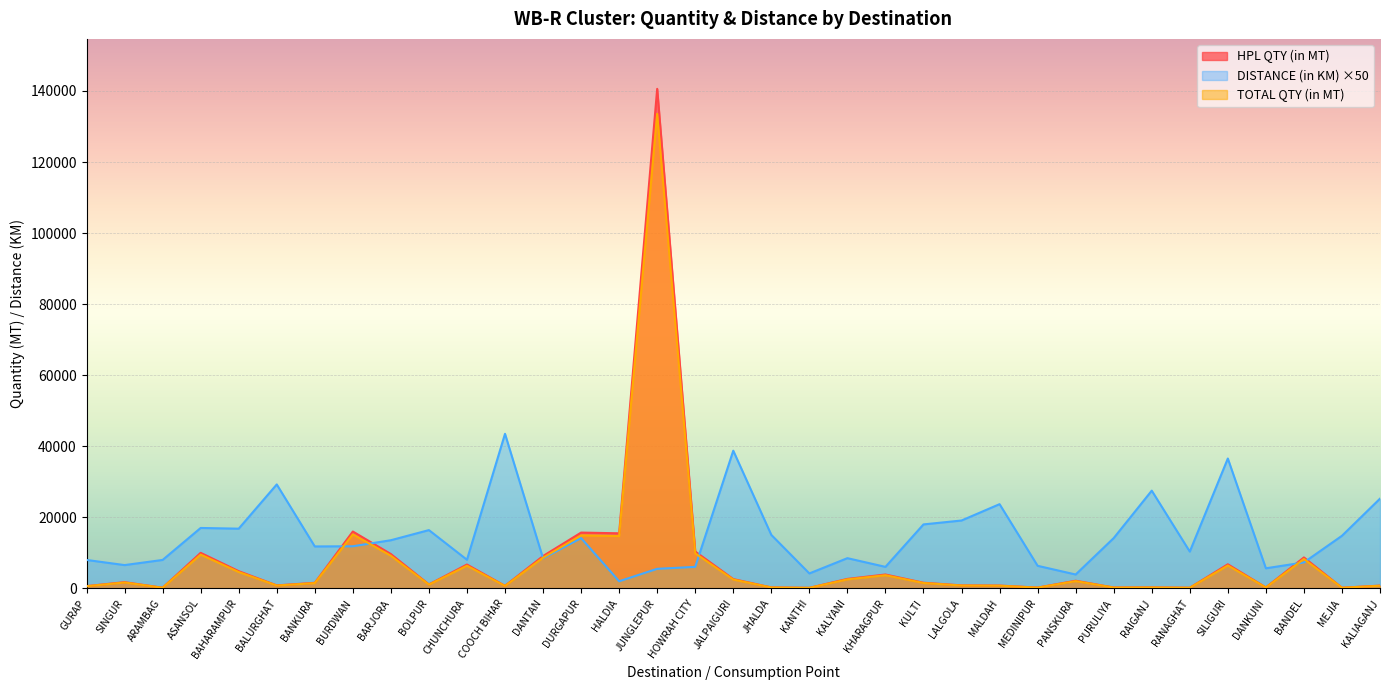

True or false: DISTANCE (in KM) has more than 2 interior local peaks.

True